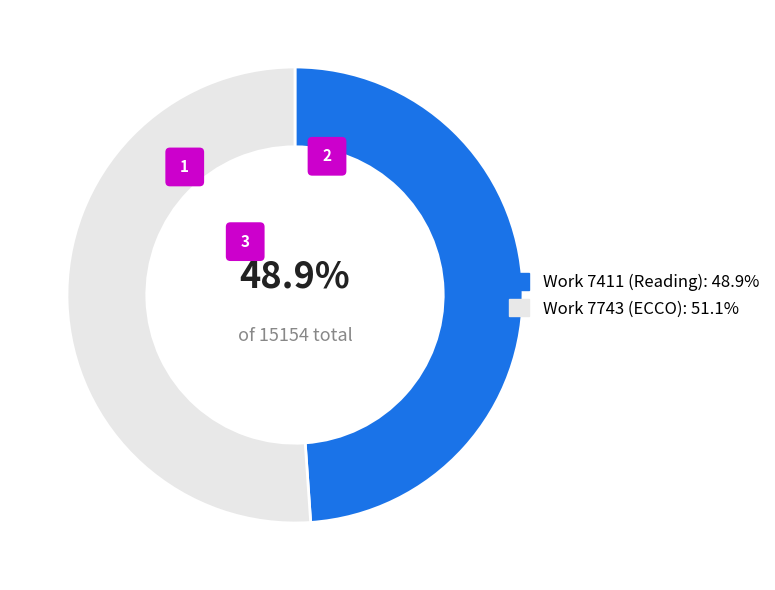

Rank the categories by value from lowest to highest.

Work 7411 (Reading), Work 7743 (ECCO)